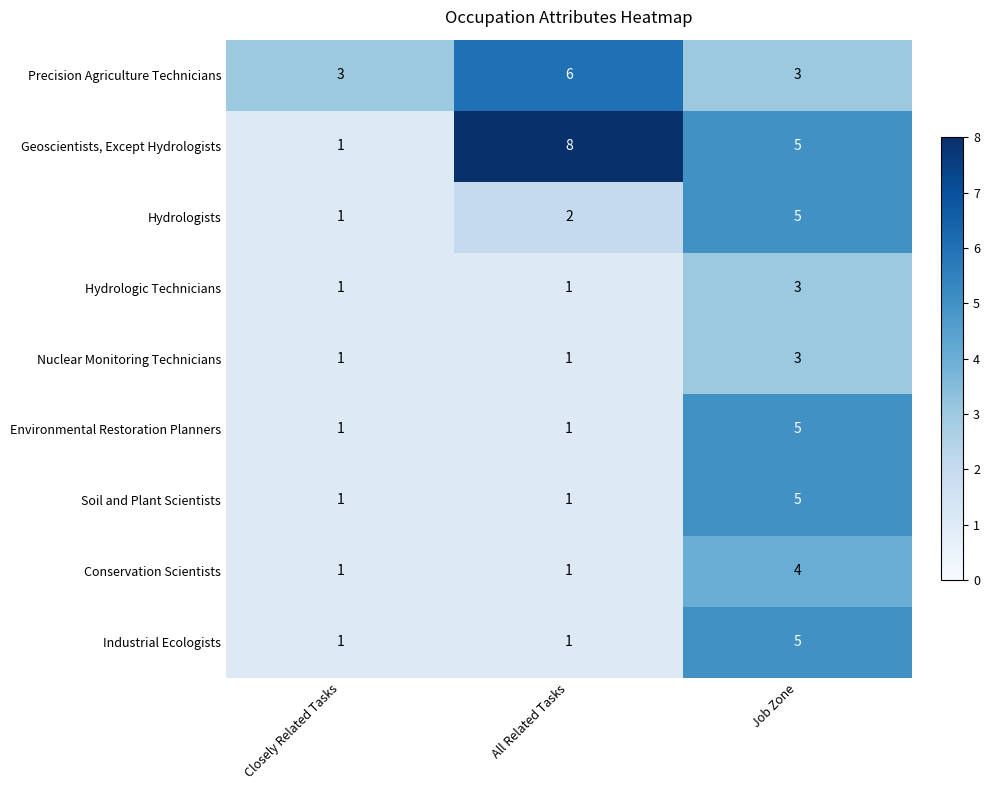

The Hydrologists series shows 3 at All Related Tasks. True or false?

False